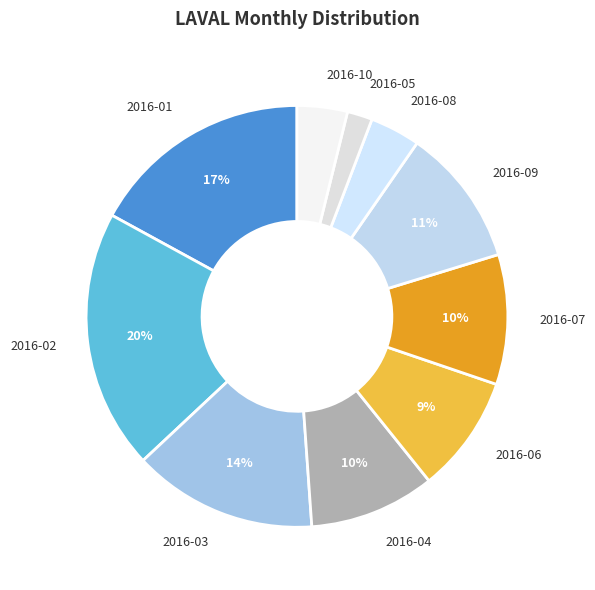

Combined, do 2016-08 and 2016-02 account for over 50%?

No